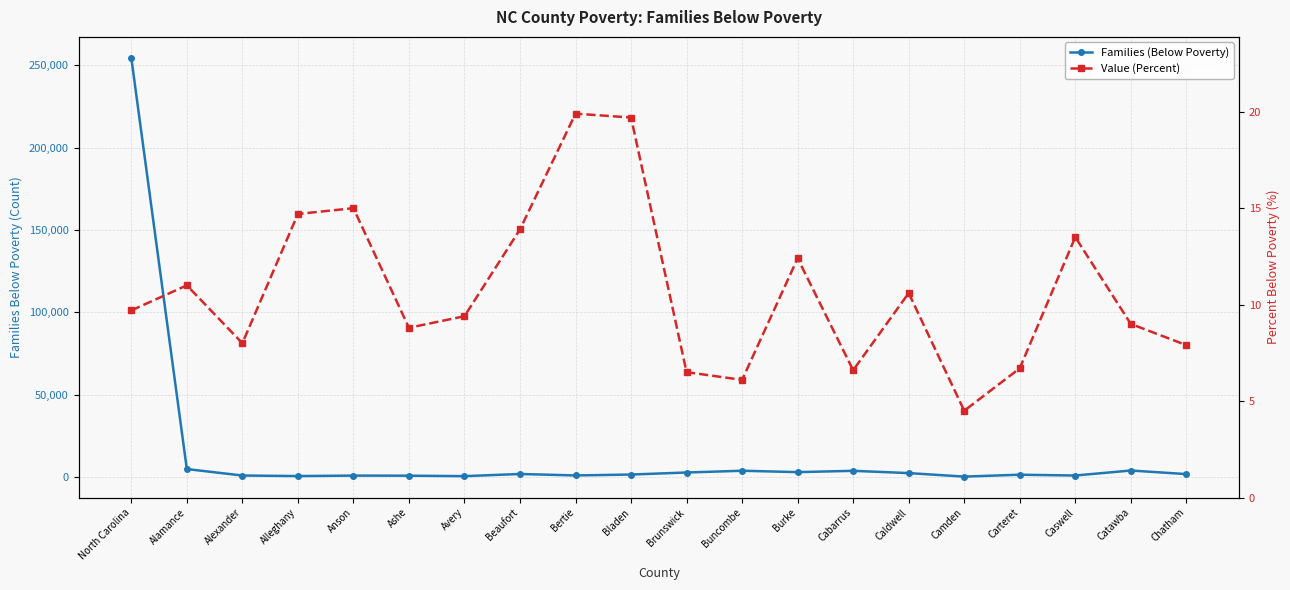

True or false: Families (Below Poverty) and Value (Percent) cross at least once.

False